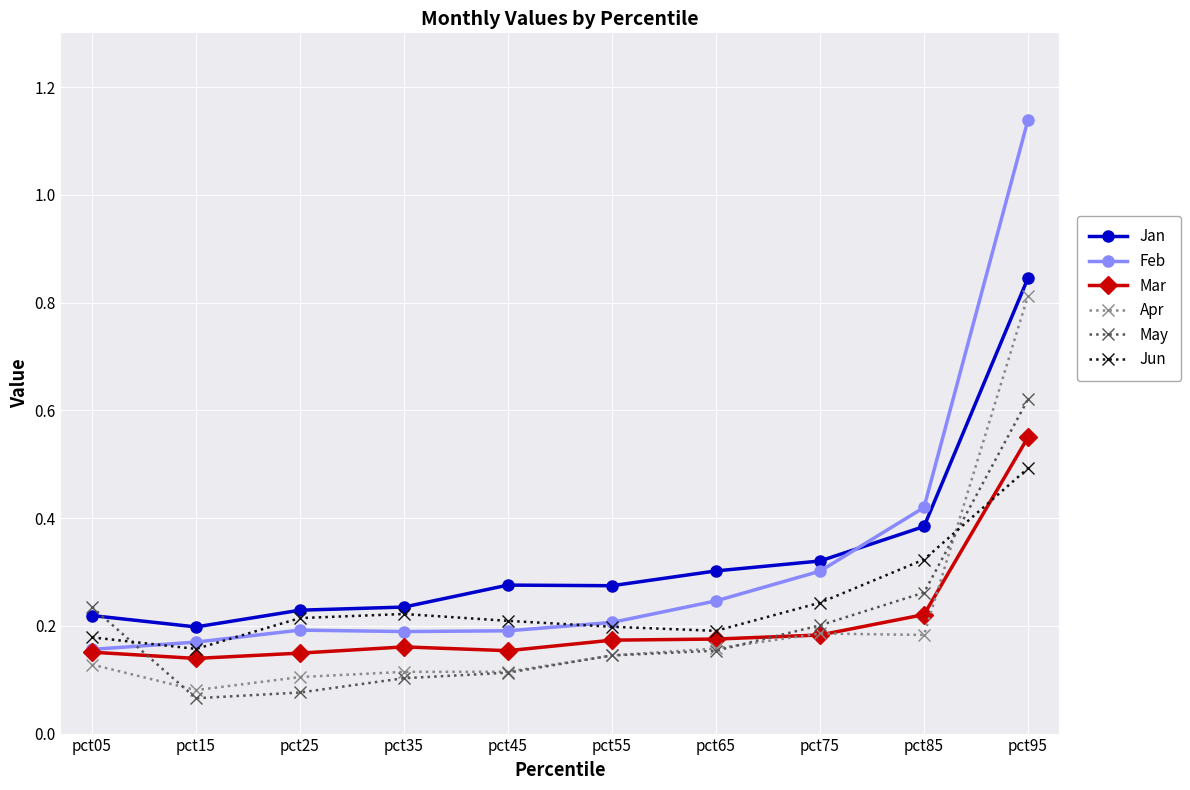

Is the value of Feb at pct35 greater than the value of Jun at pct15?

Yes